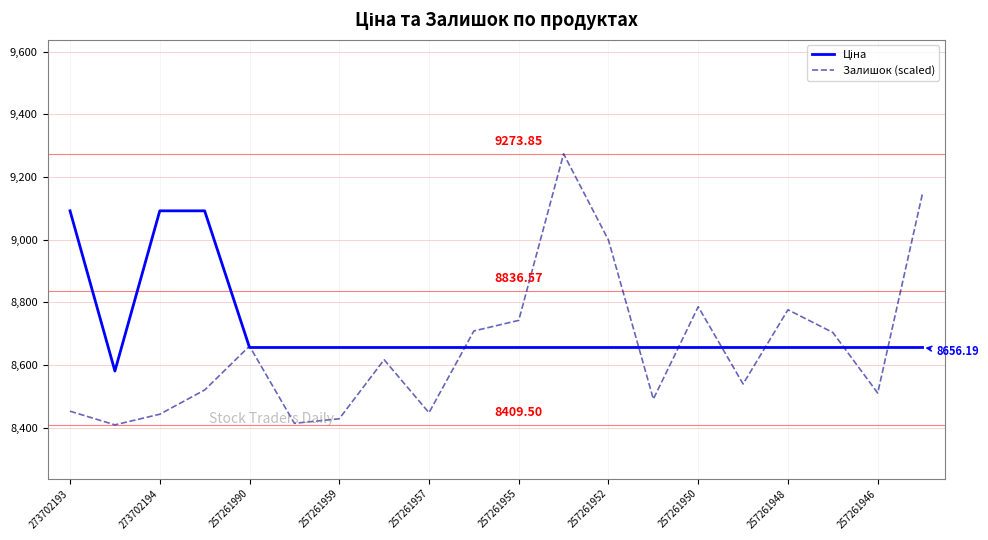

Which series has the largest range (max minus min)?

Залишок (scaled)